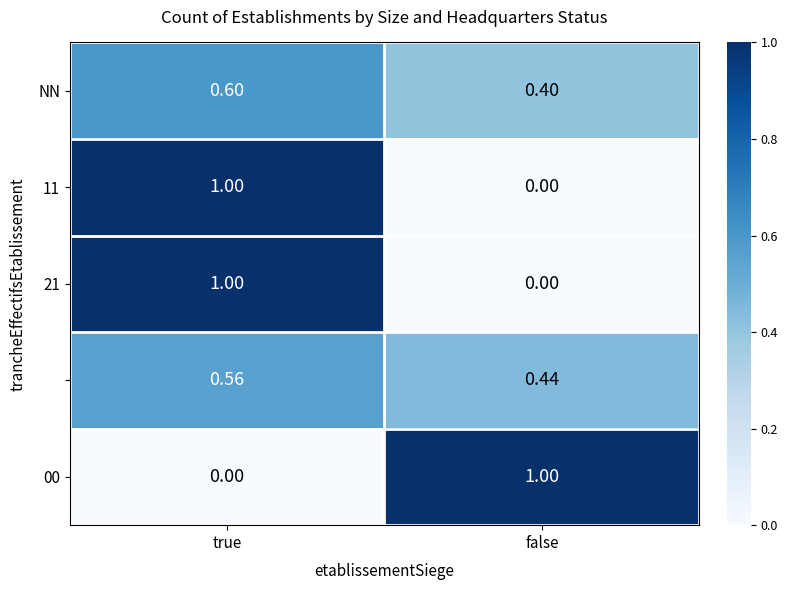

Is the value of 00 at true greater than the value of 11 at true?

No